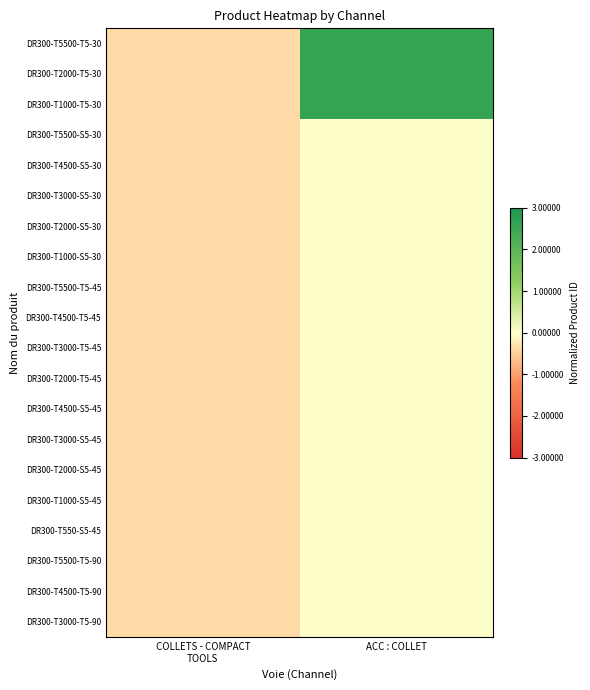

Which category has the highest value across all series?

ACC : COLLET